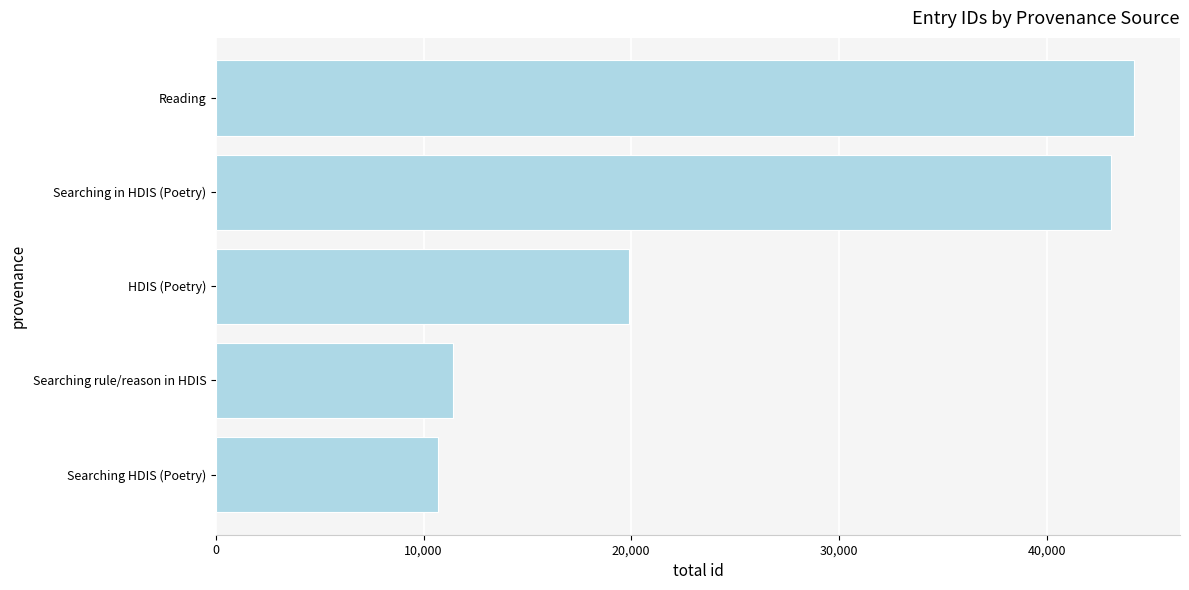

The chart shows a value of 19872 at HDIS (Poetry). True or false?

True